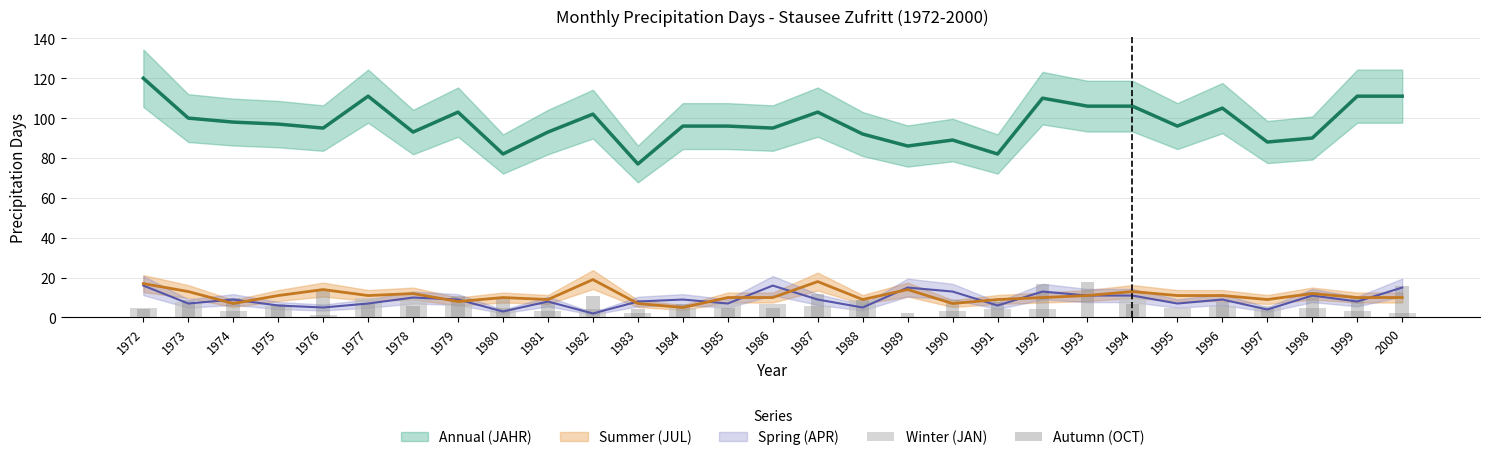

Which has a higher value, 1983 or 1991?

1991